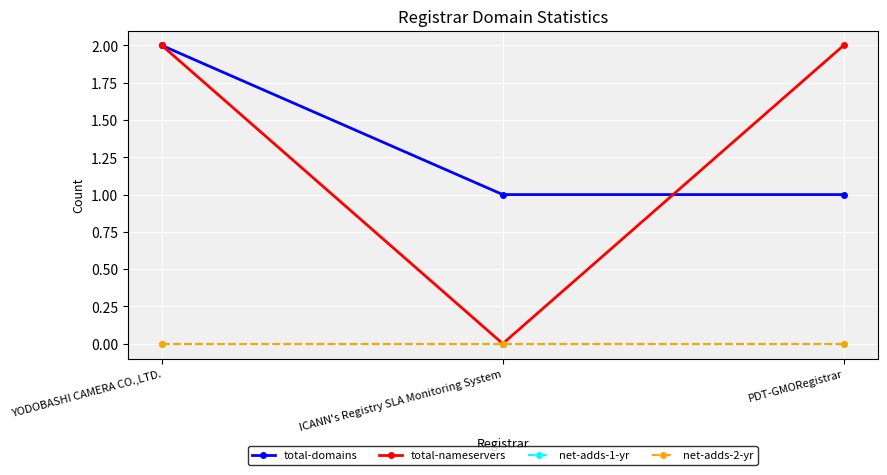

Is the value of total-domains at PDT-GMORegistrar greater than the value of net-adds-1-yr at YODOBASHI CAMERA CO.,LTD.?

Yes